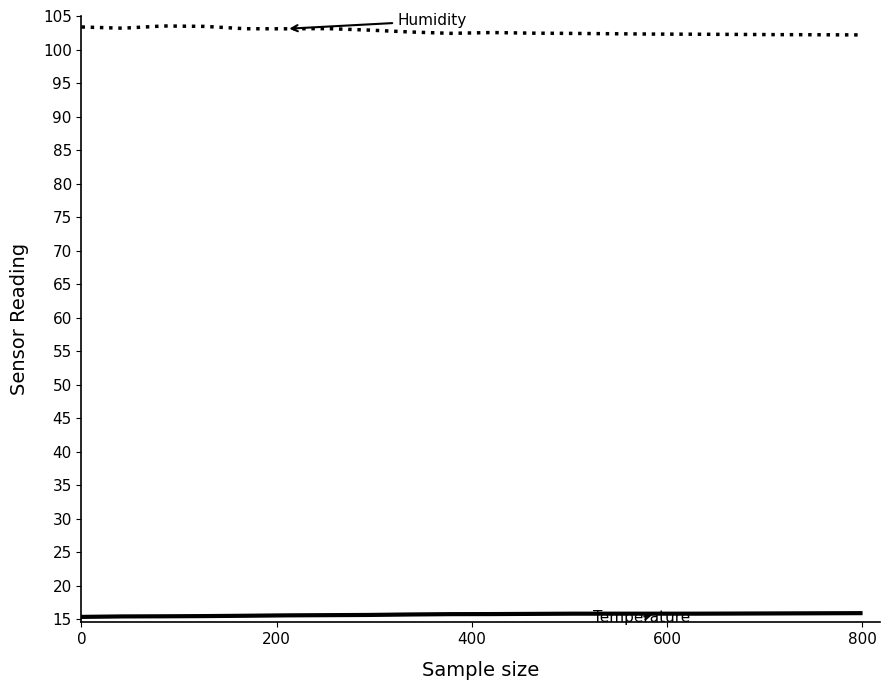

What is the greatest value displayed?

103.5